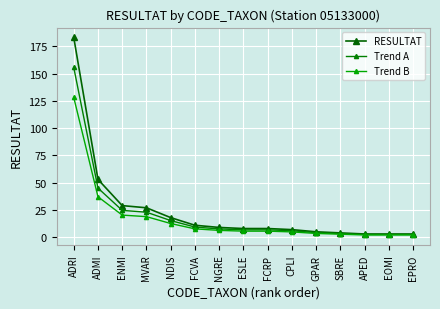

At how many categories does at least one series exceed 71?

1